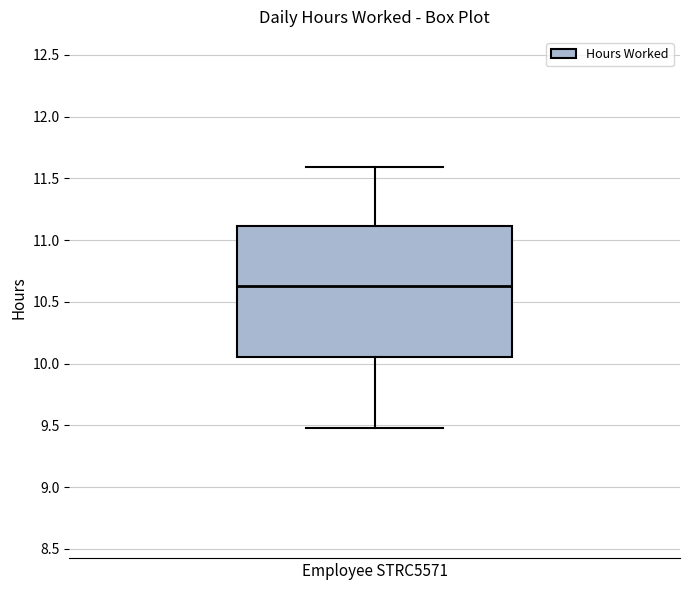

Read this box plot against the y-axis: the position of the median line, the range covered by the box, and the ends of both whiskers. The values are not printed on the chart, so give them approximately, as read against the axis.

median 10.65, box 10.05 to 11.10, whiskers 9.50 to 11.60